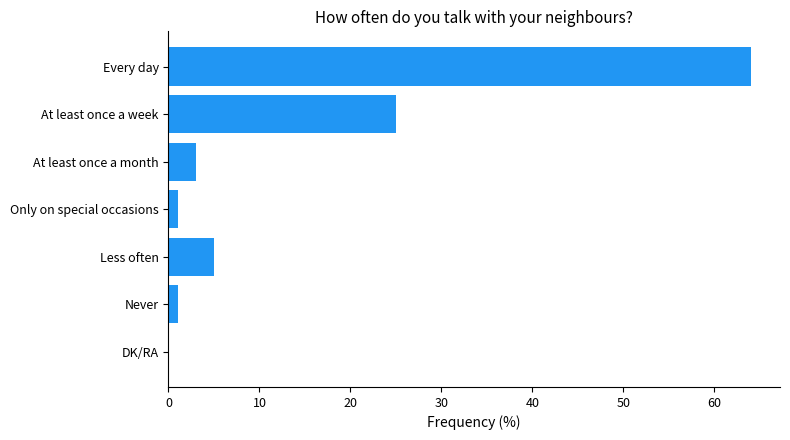

What is the sum of all values?

99